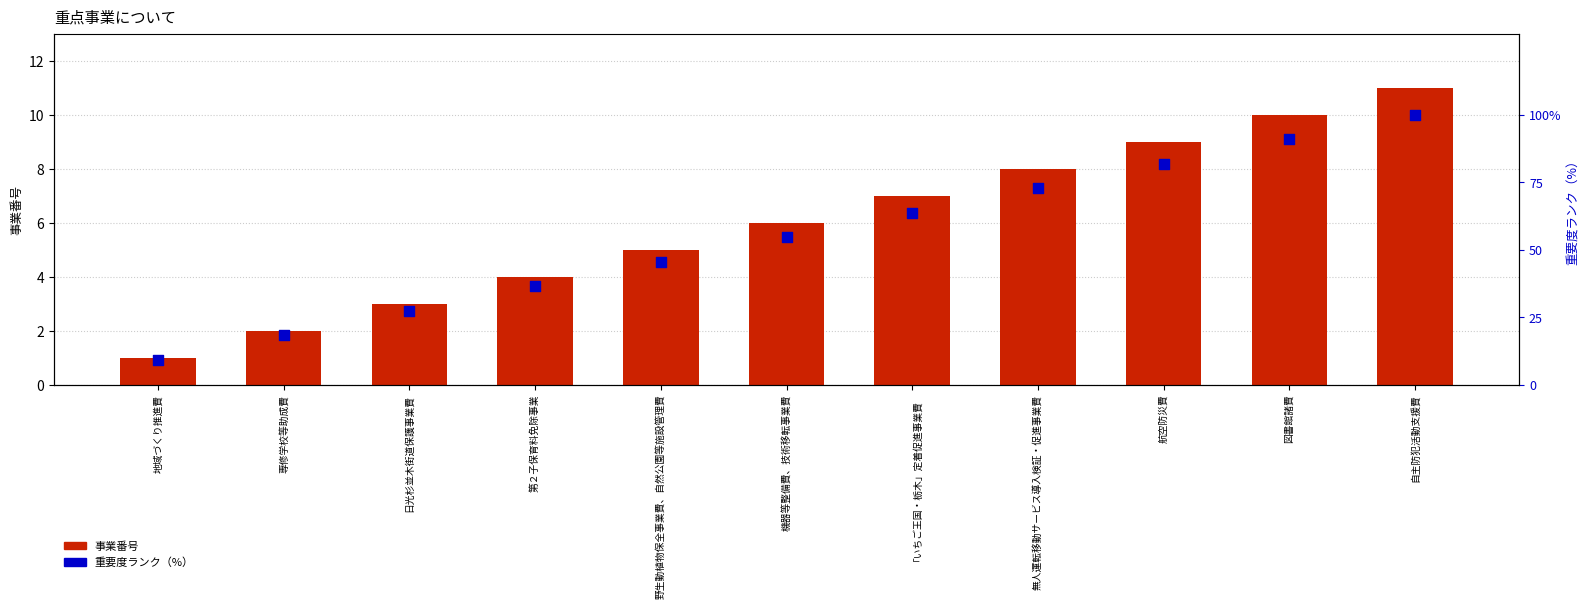

Which series reaches the maximum Y coordinate?

重要度ランク（%）